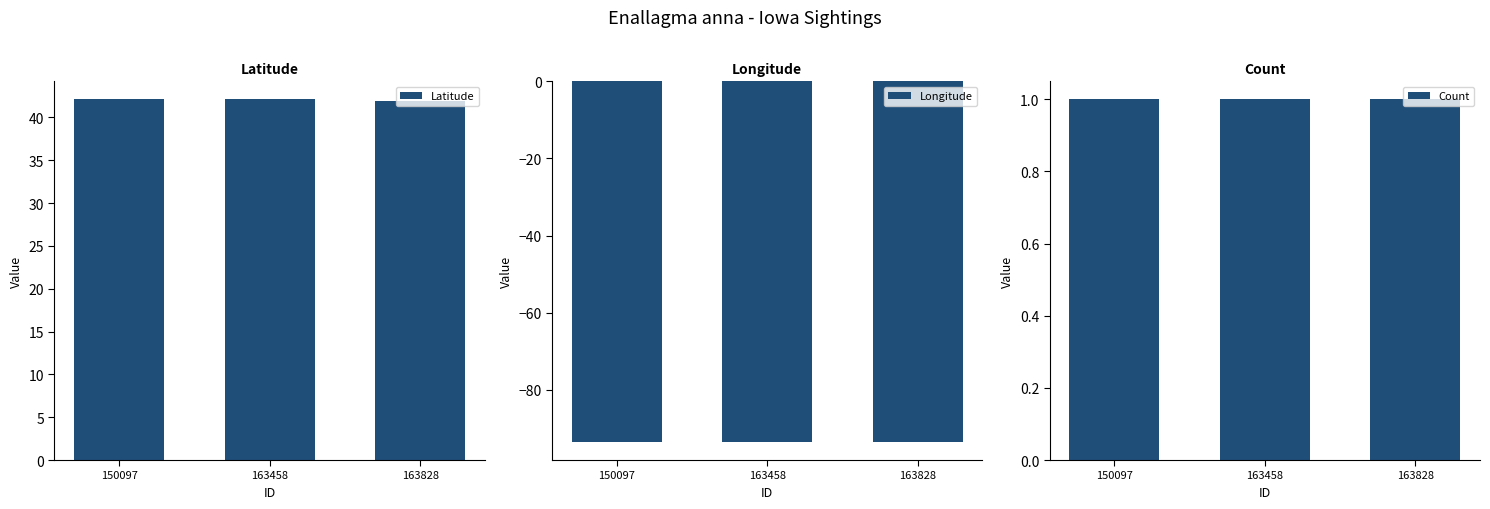

At which category does the chart reach its minimum across all series?

150097